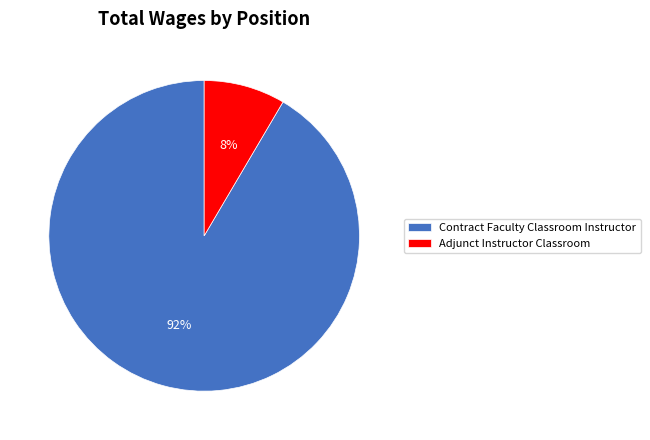

How many slices are in this pie chart?

2